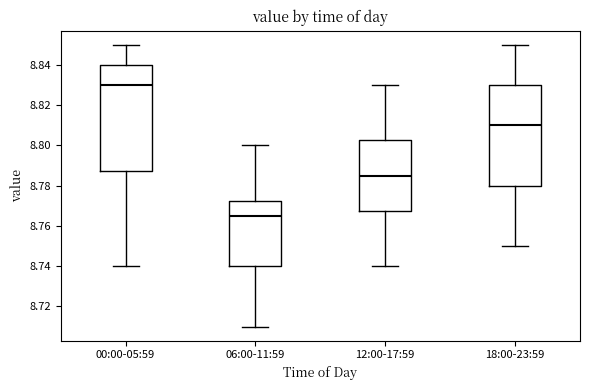

Where is the upper edge of the box for 12:00-17:59 on the y-axis? The values are not printed on the chart, so give them approximately, as read against the axis.

8.802